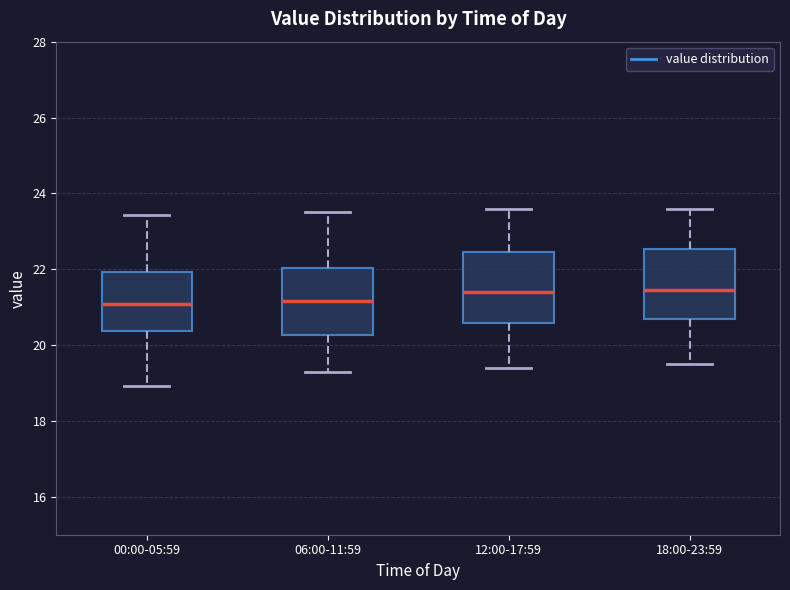

Reading left to right, read every box against the y-axis: the position of its median line, the range the box covers, and the ends of its whiskers. The values are not printed on the chart, so give them approximately, as read against the axis.

00:00-05:59: median 21.0, box 20.4 to 22.0, whiskers 19.0 to 23.4
06:00-11:59: median 21.2, box 20.2 to 22.0, whiskers 19.4 to 23.6
12:00-17:59: median 21.4, box 20.6 to 22.4, whiskers 19.4 to 23.6
18:00-23:59: median 21.4, box 20.6 to 22.6, whiskers 19.6 to 23.6